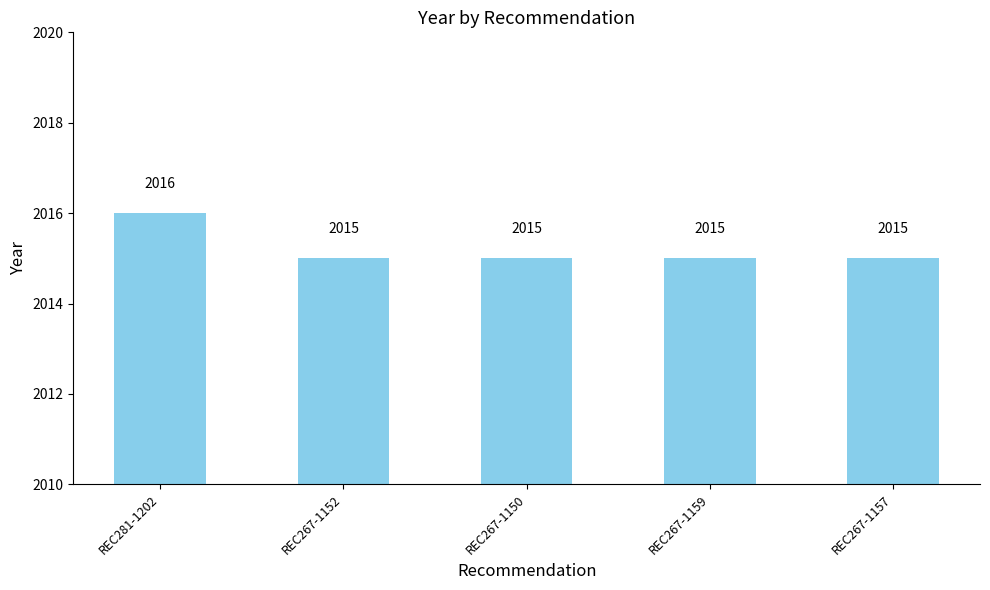

What is the ratio of the value at REC267-1157 to the value at REC267-1159?

1.0